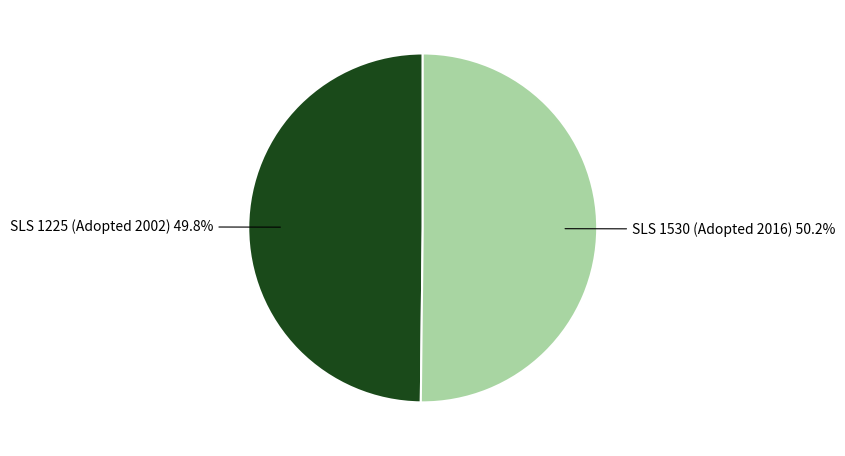

Is there any slice that represents more than half of the pie?

Yes